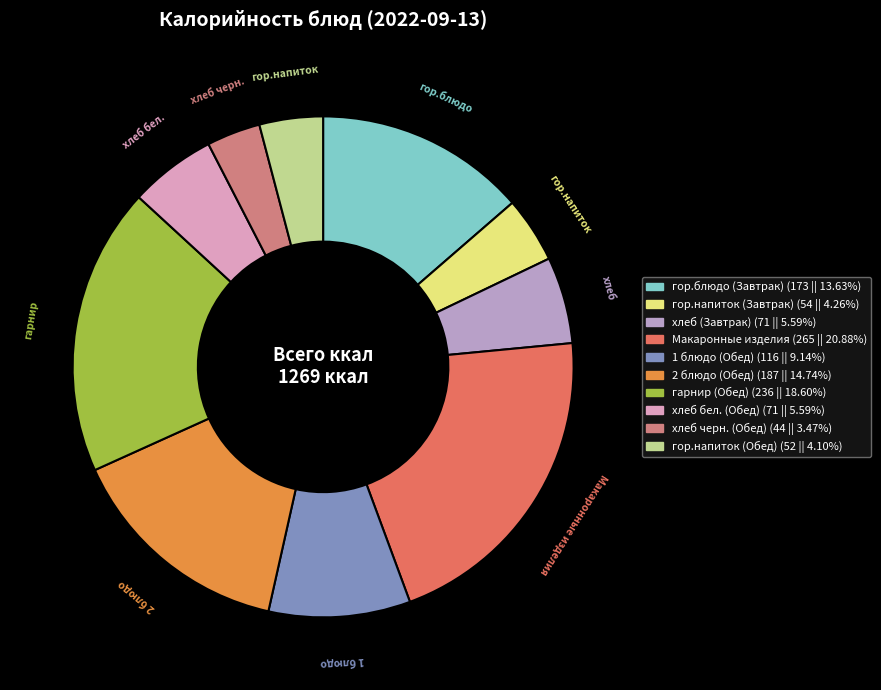

What is the smallest slice in the pie chart?

хлеб черн. (Обед)